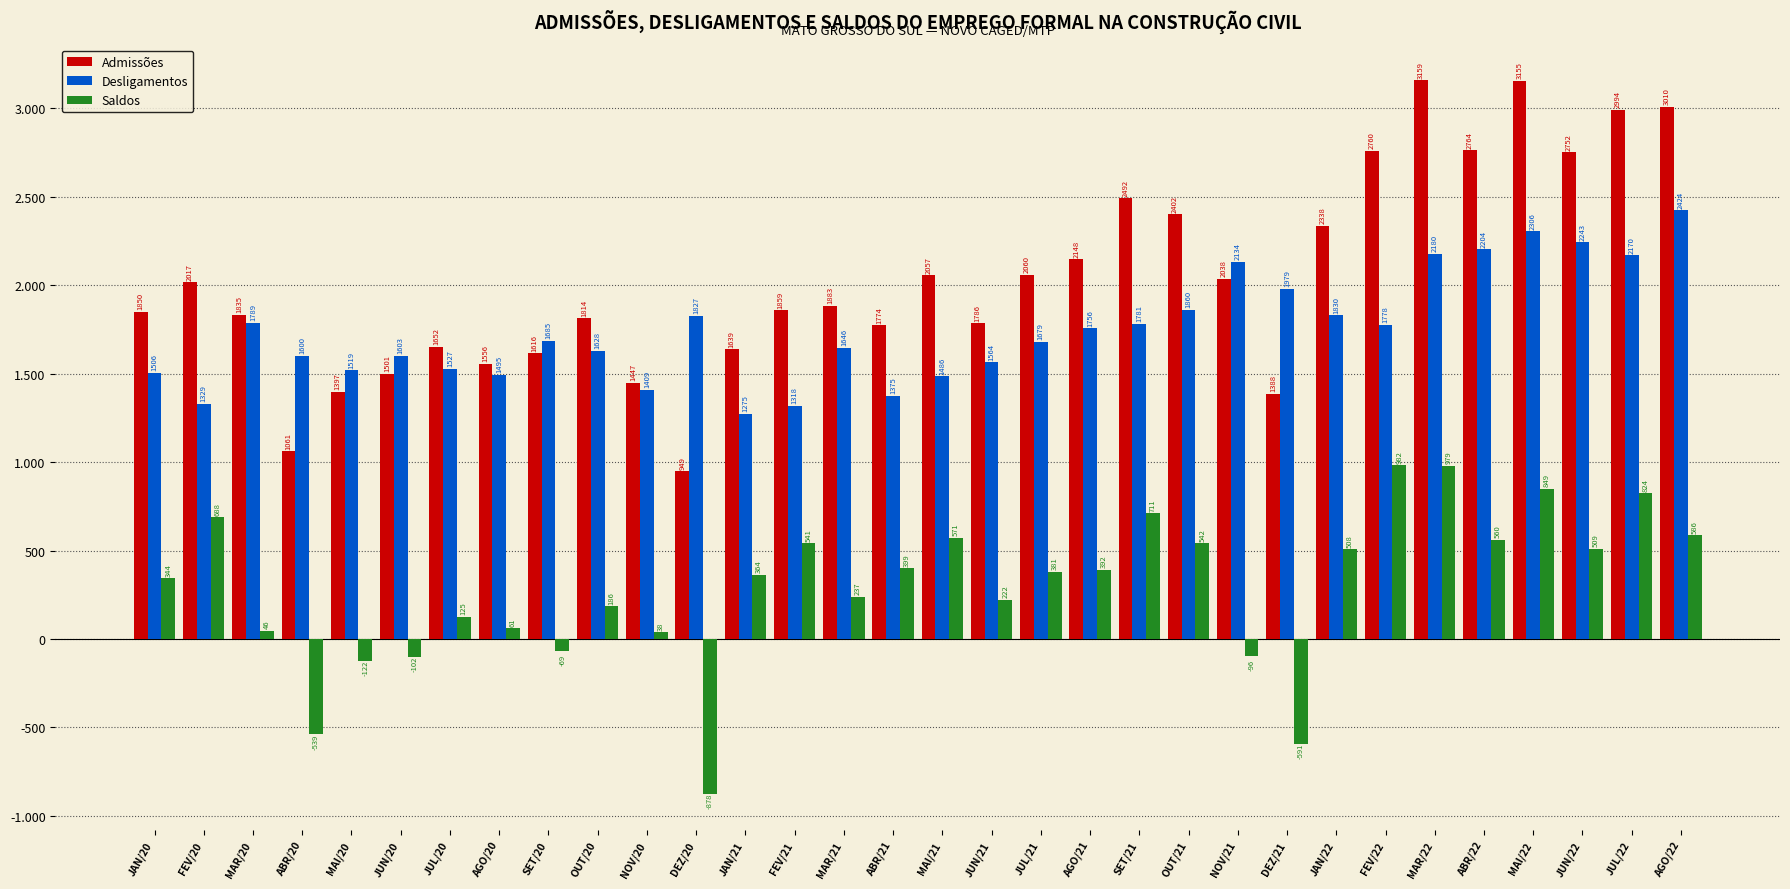

What is the value of the Saldos bar at the 24th from the left?

-591